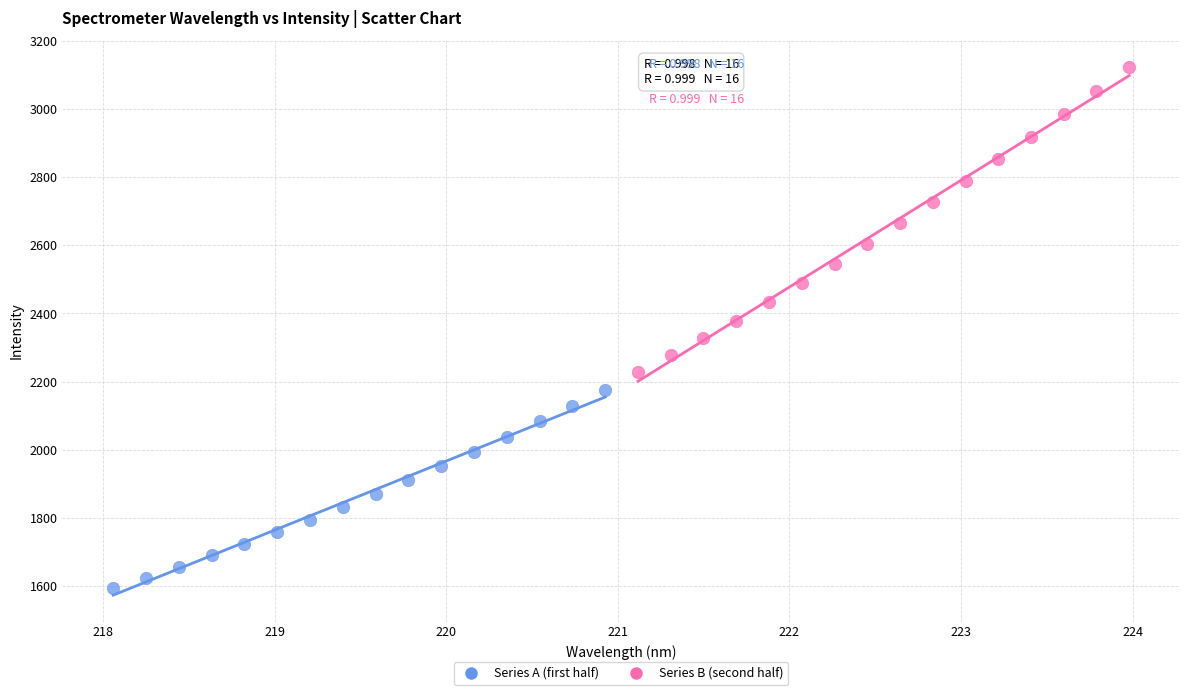

Which series reaches the maximum Y coordinate?

Series B (second half)